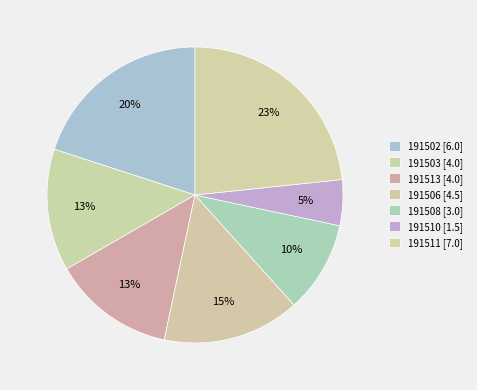

What is the change in value from 191506 to 191510?

-3.0